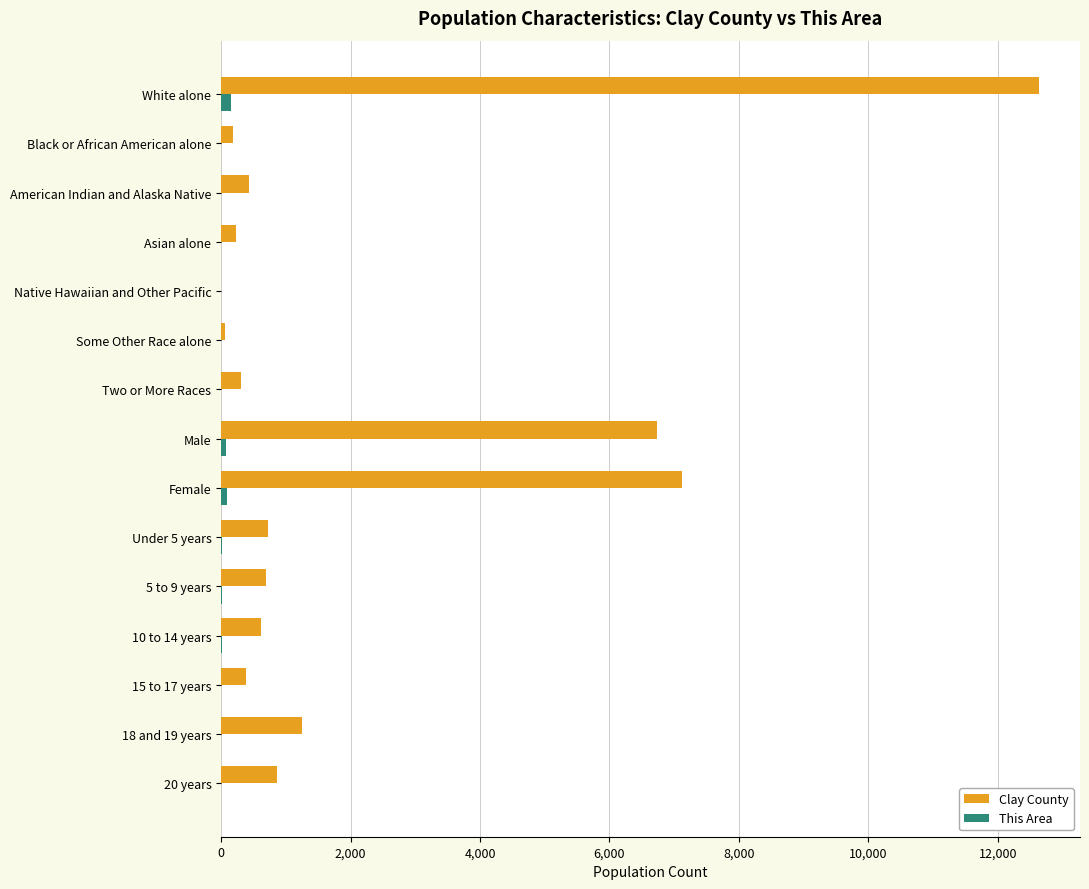

Which series has the widest spread of values?

Clay County